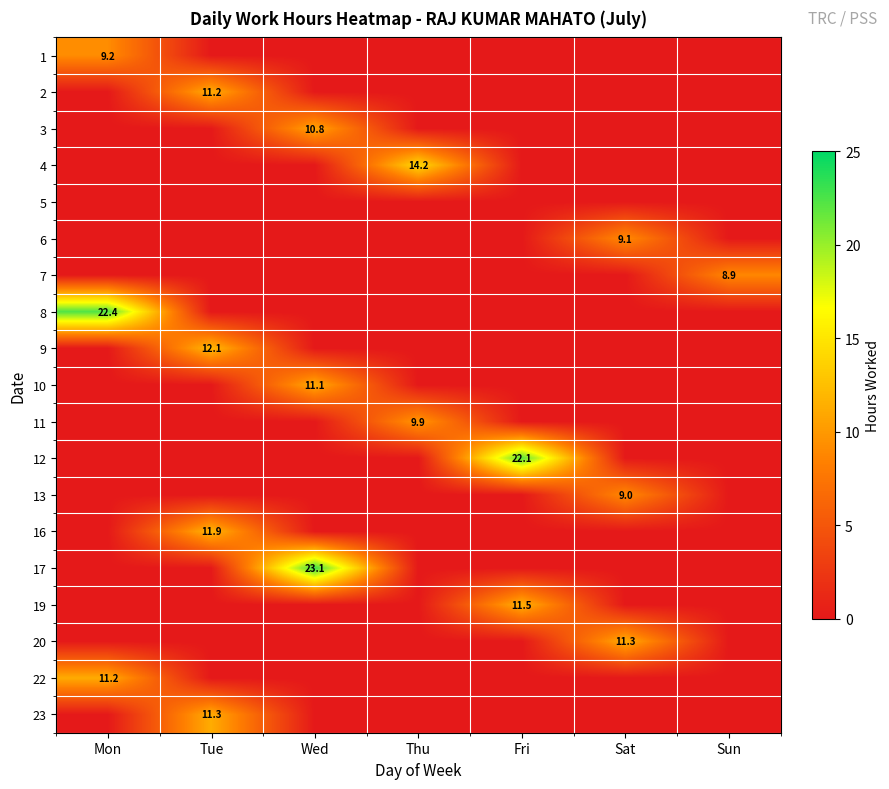

At which label is 13 closest to 4?

Mon